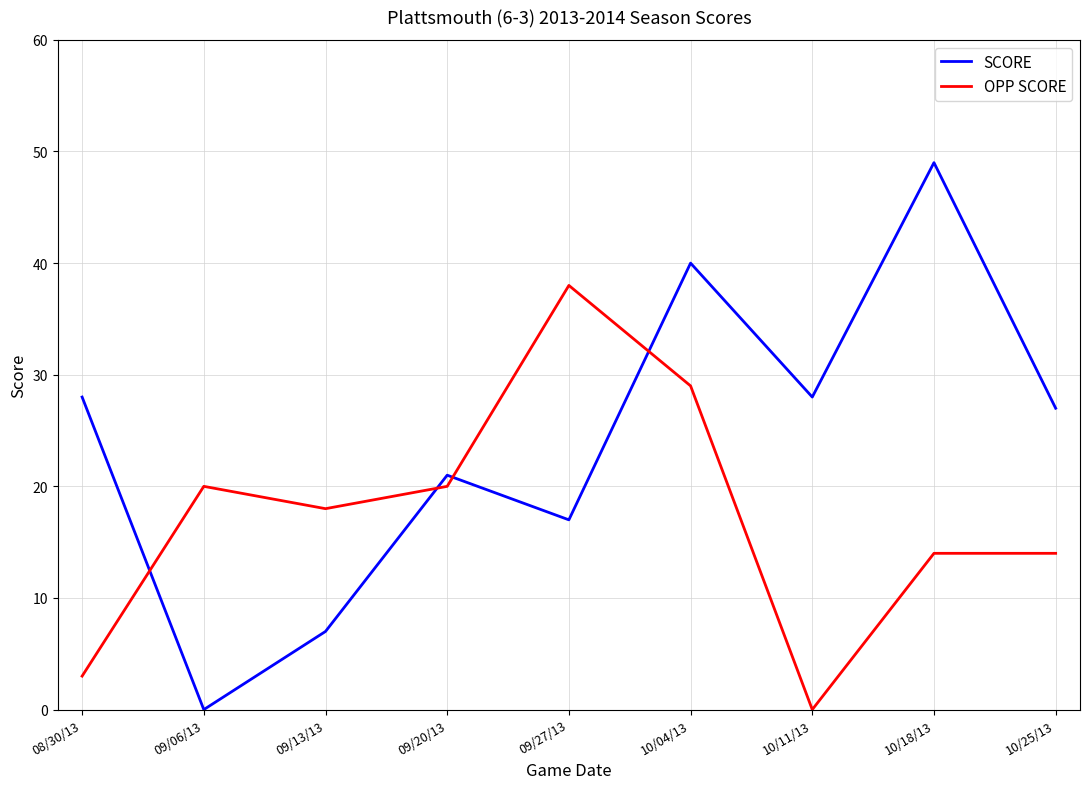

Reading left to right, transcribe all the data shown in this chart.

SCORE: 08/30/13=28	09/06/13=0	09/13/13=7	09/20/13=21	09/27/13=17	10/04/13=40	10/11/13=28	10/18/13=49	10/25/13=27
OPP SCORE: 08/30/13=3	09/06/13=20	09/13/13=18	09/20/13=20	09/27/13=38	10/04/13=29	10/11/13=0	10/18/13=14	10/25/13=14